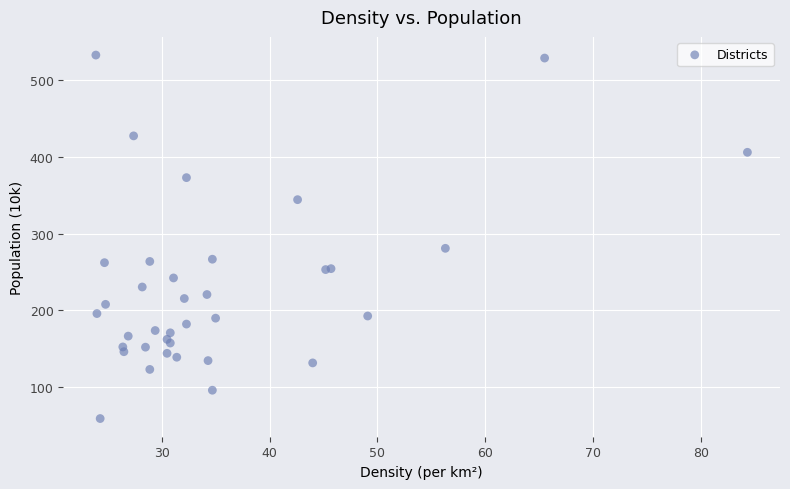

What Y value in the scatter plot is closest to 296?

281.0